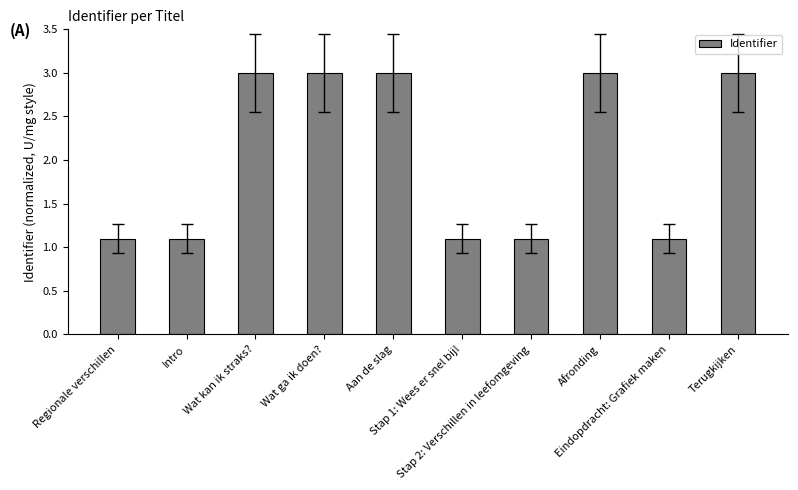

What is the minimum value shown in the chart?

1.1